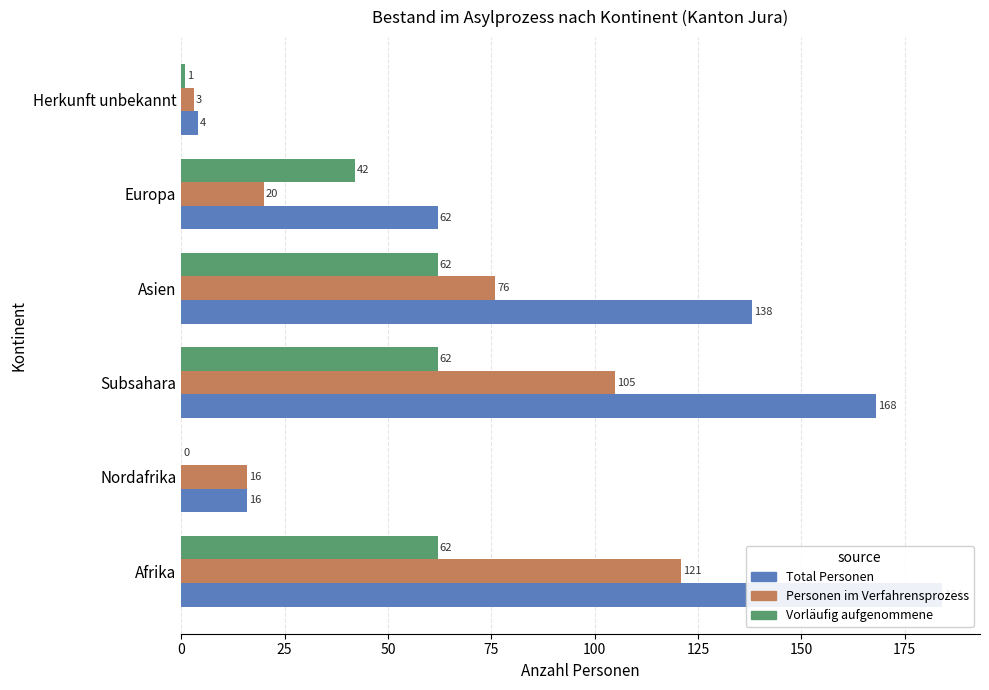

What is the value of the Total Personen bar at the 3rd from the left?

168